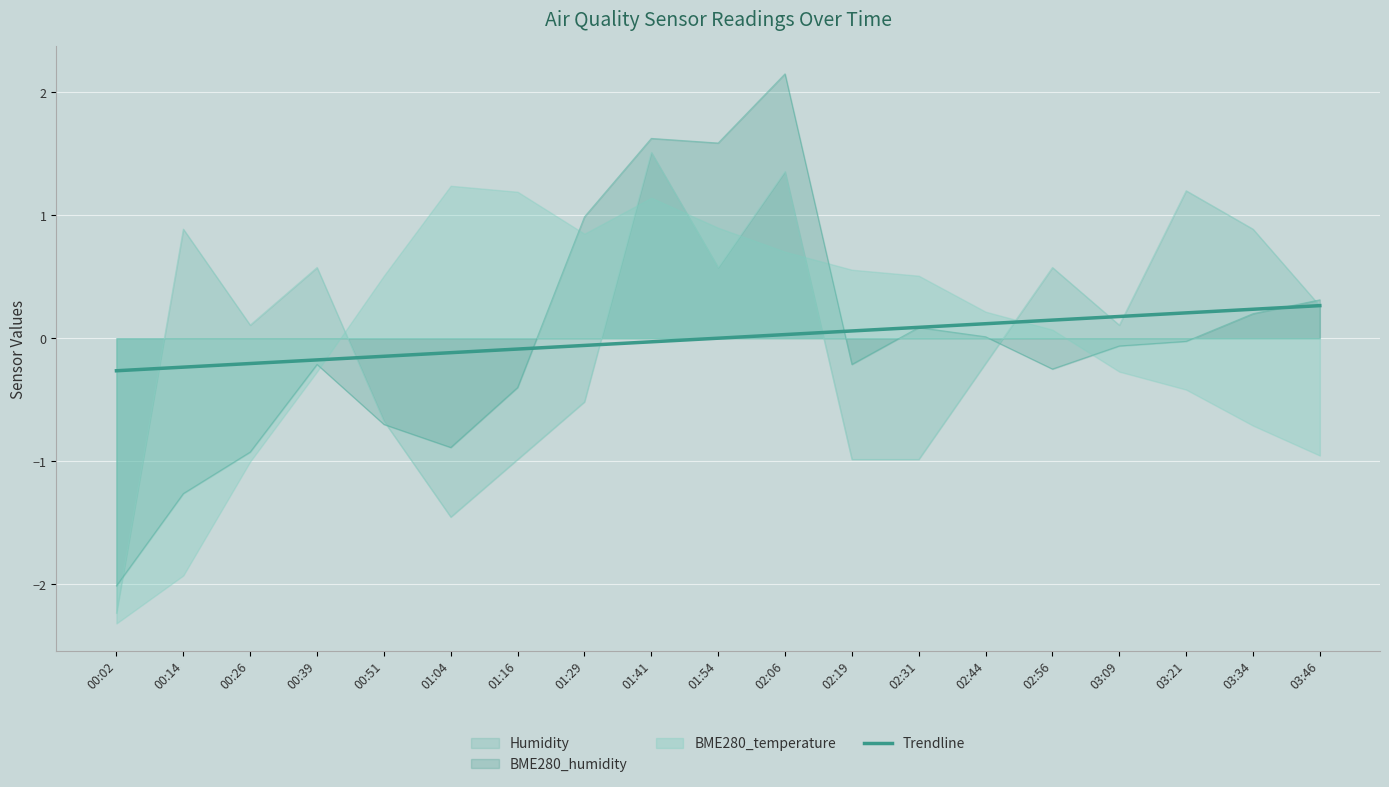

Where does the data first go above 0?

02:06